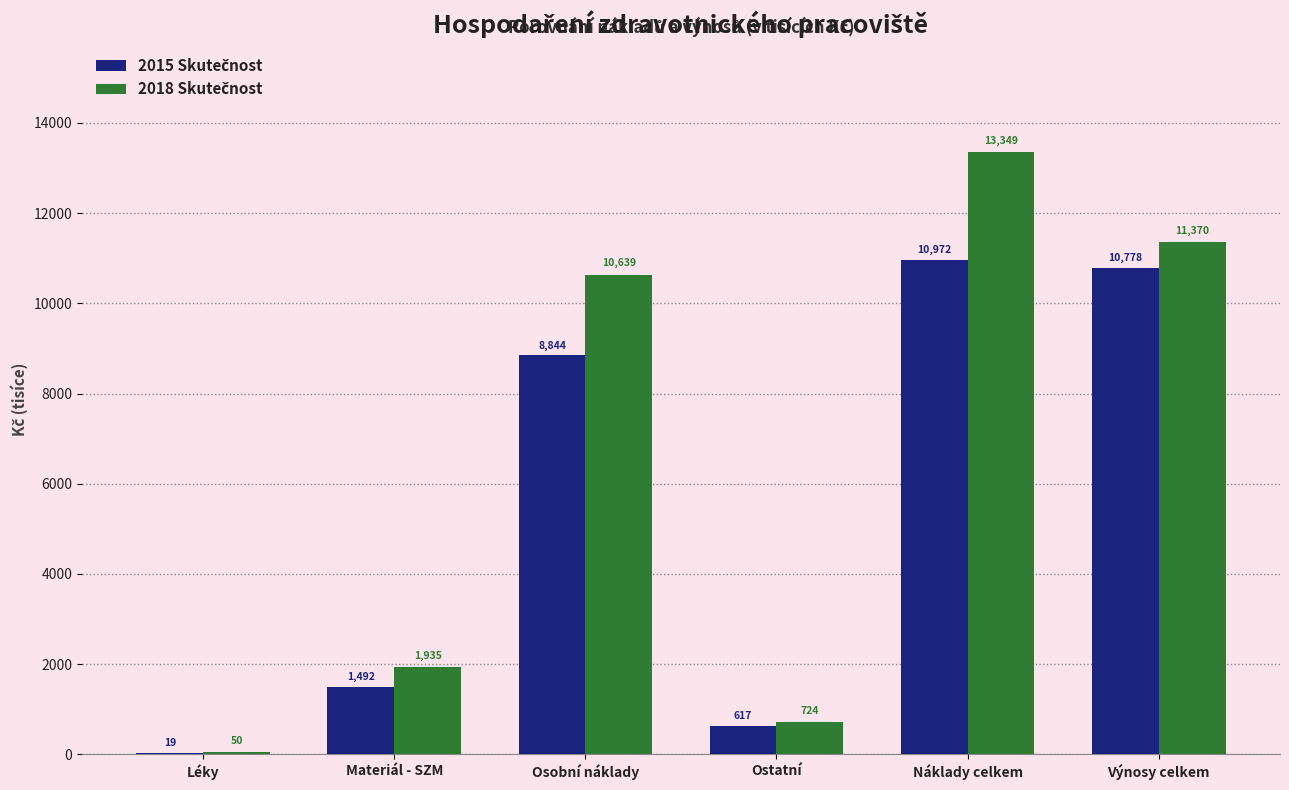

Which category has the highest value across all series?

Náklady celkem